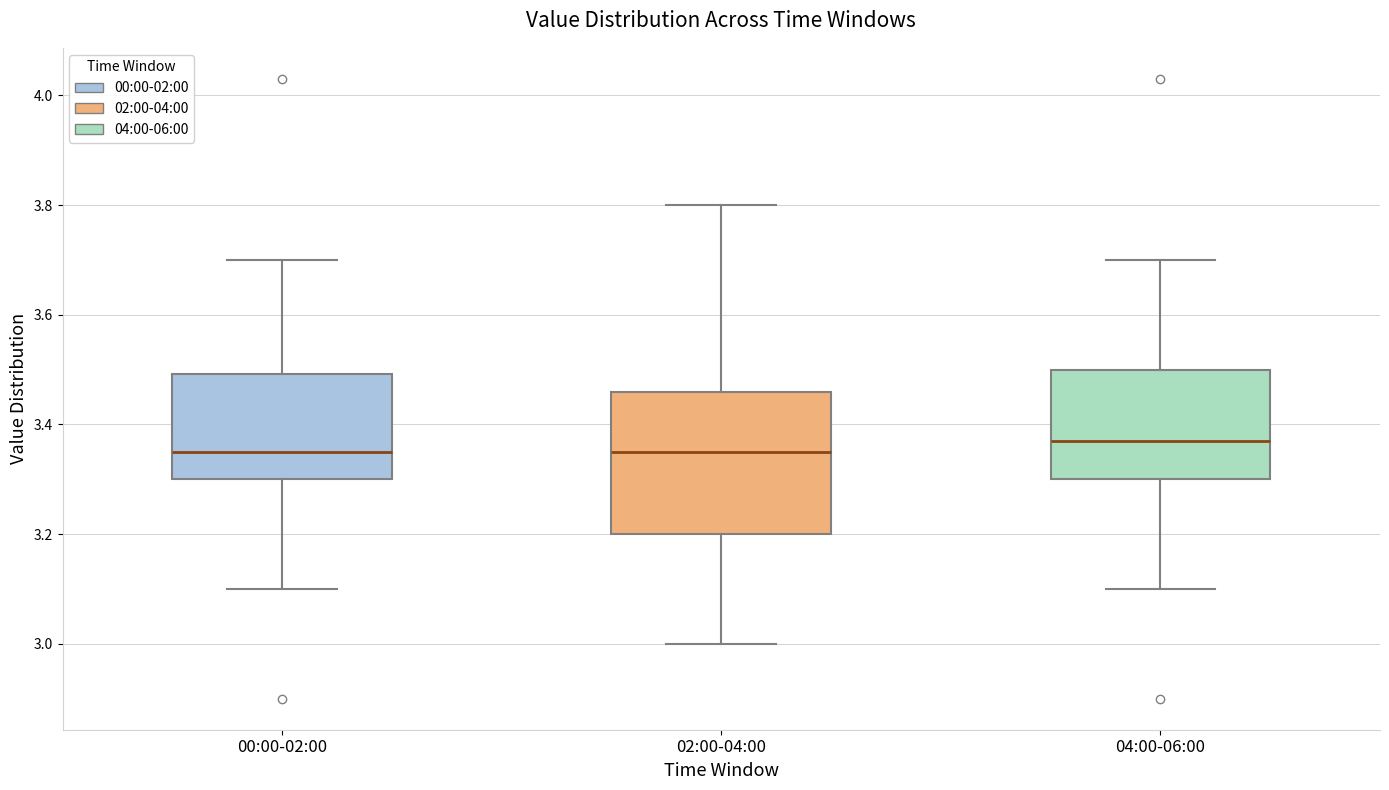

Reading left to right, transcribe this box plot: for each box, give where its median line is, the range the box spans, and where its two whiskers end, as read against the y-axis. The values are not printed on the chart, so give them approximately, as read against the axis.

00:00-02:00: median 3.36, box 3.30 to 3.50, whiskers 3.10 to 3.70
02:00-04:00: median 3.36, box 3.20 to 3.46, whiskers 3.00 to 3.80
04:00-06:00: median 3.38, box 3.30 to 3.50, whiskers 3.10 to 3.70